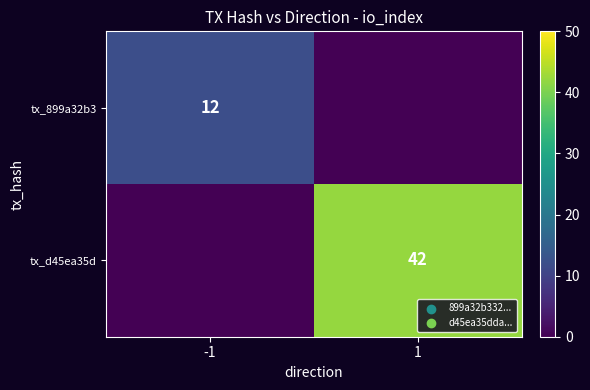

Is it true that tx_d45ea35d equals 42 at 1?

True